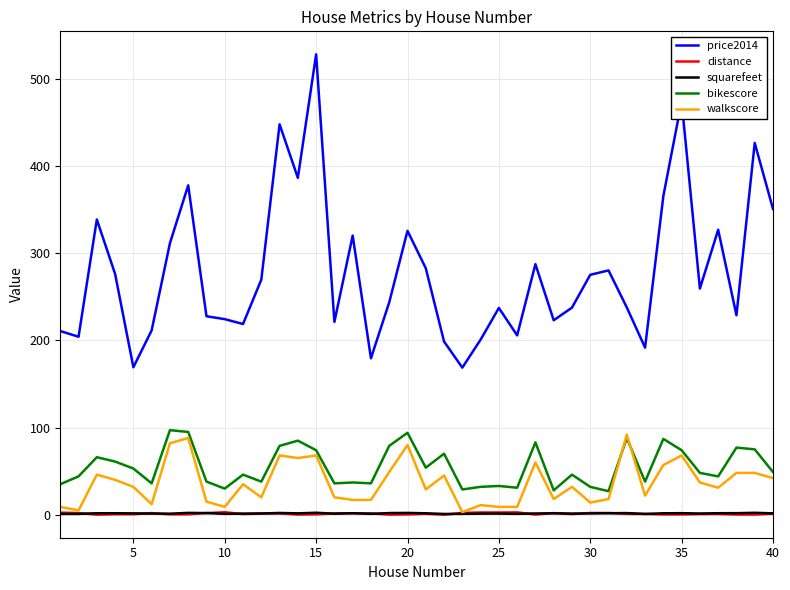

Which series has the largest total across all categories?

price2014